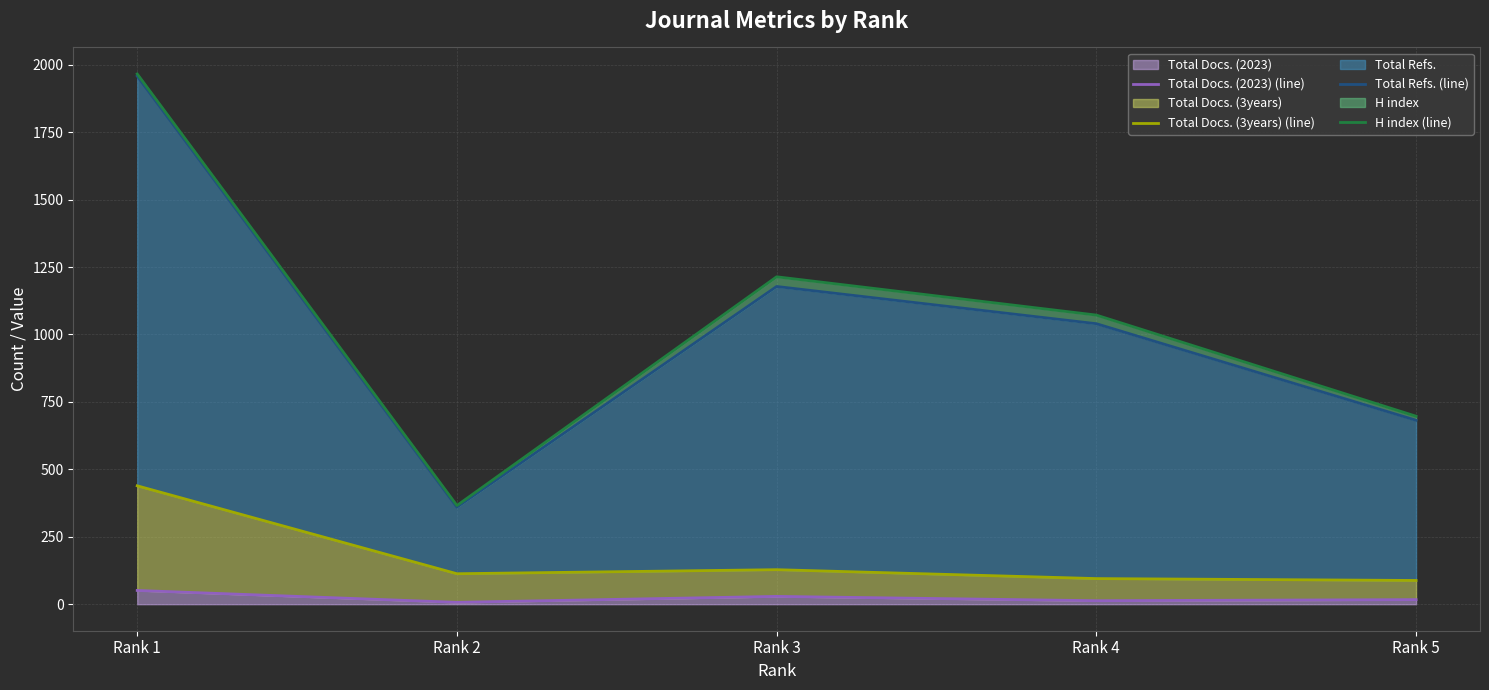

At which label does Total Refs. (line) first exceed 1040?

Rank 1